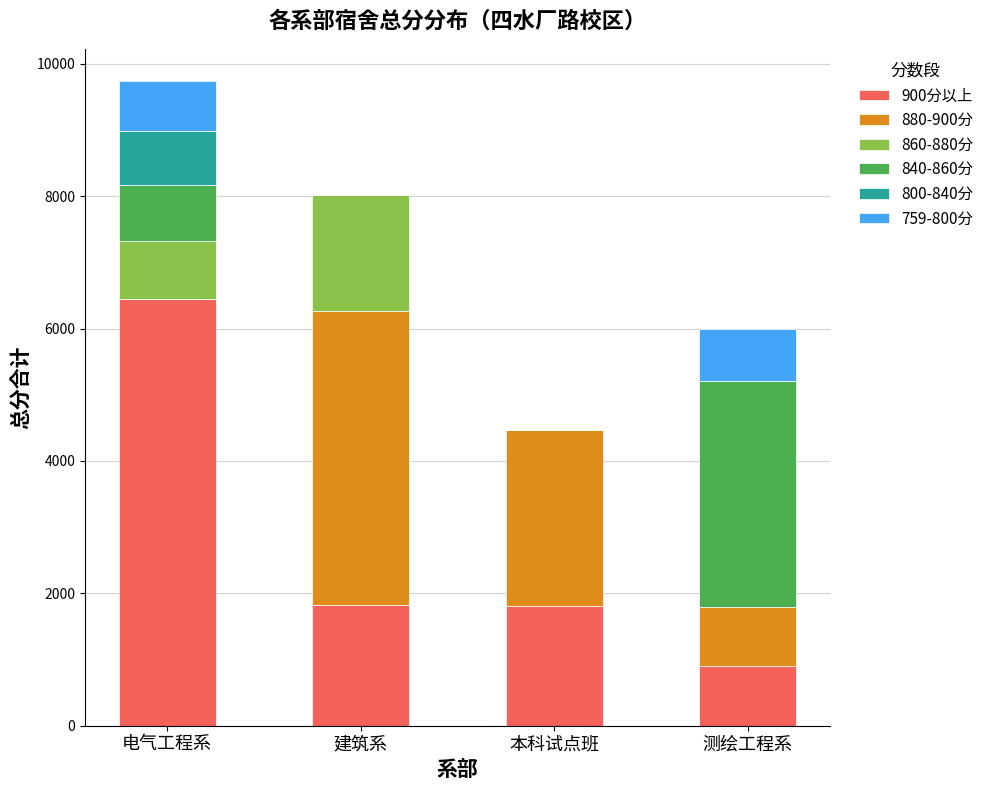

Is it true that 900分以上 equals 9361 at 电气工程系?

False